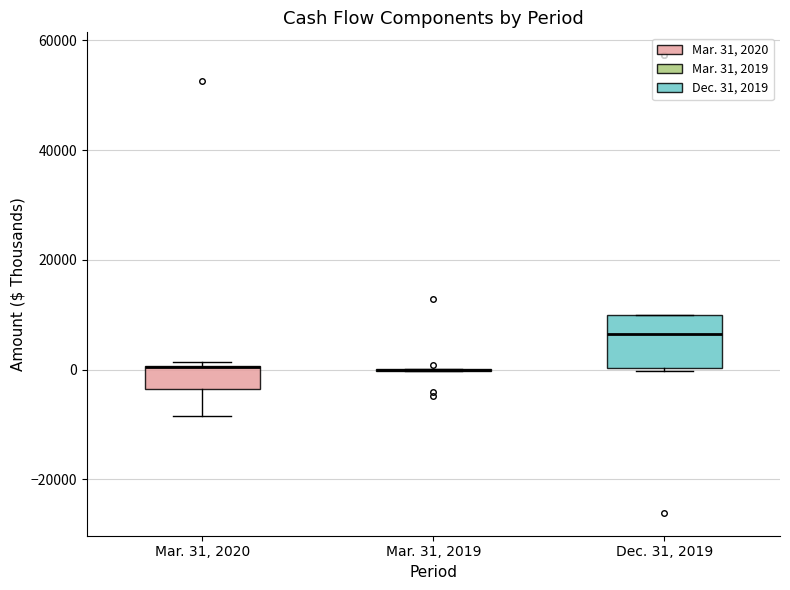

Reading left to right, read every box against the y-axis: the position of its median line, the range the box covers, and the ends of its whiskers. The values are not printed on the chart, so give them approximately, as read against the axis.

Mar. 31, 2020: median 0 (drawn on the box's upper edge), box -4000 to 0, whiskers -8000 to 2000
Mar. 31, 2019: box collapsed to a line at 0, whiskers 0 to 0
Dec. 31, 2019: median 6000, box 0 to 10000, whiskers 0 to 10000